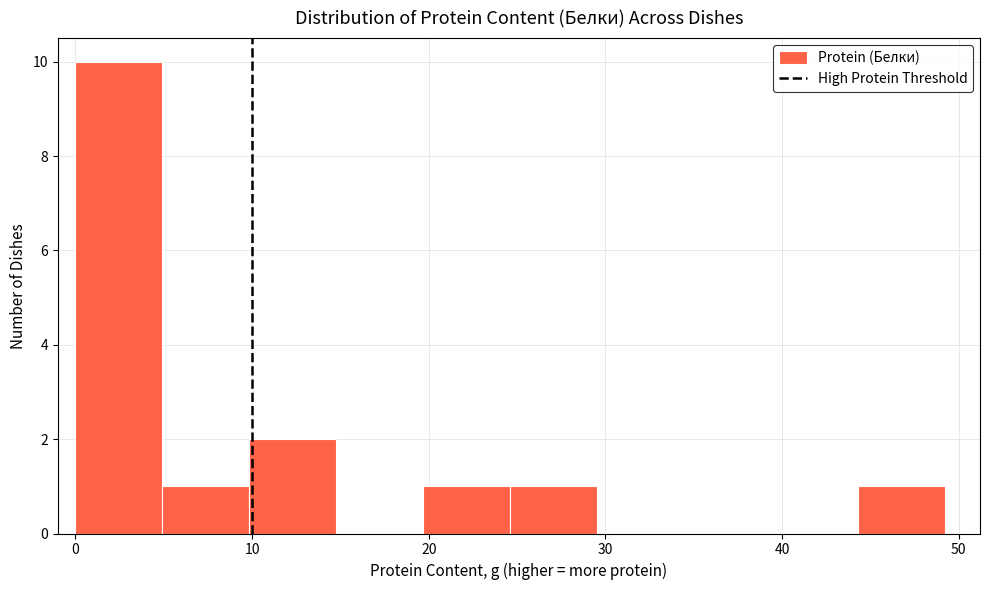

Reading left to right, transcribe this chart: for each bar, give the range it covers on the x-axis and its height. Neither the bar edges nor the heights are printed on the chart, so give them approximately, as read against the axes.

0 to 5: 10
5 to 10: 1
10 to 15: 2
15 to 20: 0
20 to 25: 1
25 to 30: 1
30 to 34: 0
34 to 39: 0
39 to 44: 0
44 to 49: 1